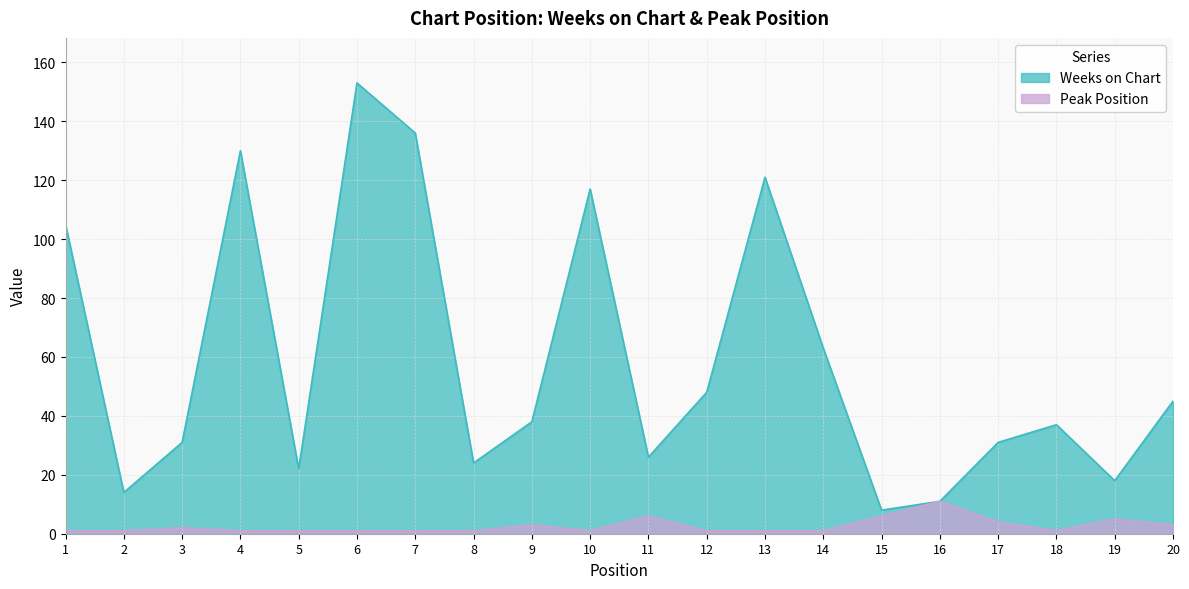

Does the chart display data point markers on the line(s)?

No